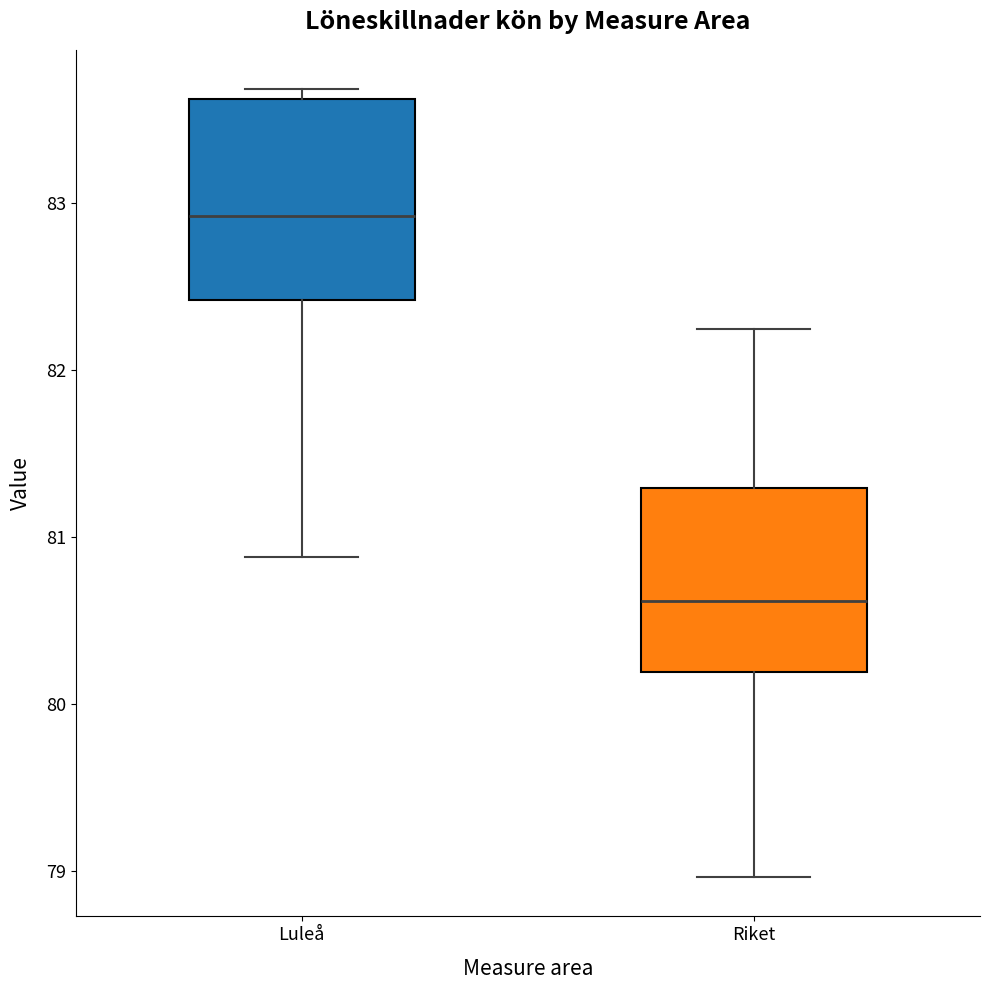

Which box has the lowest median line?

Riket